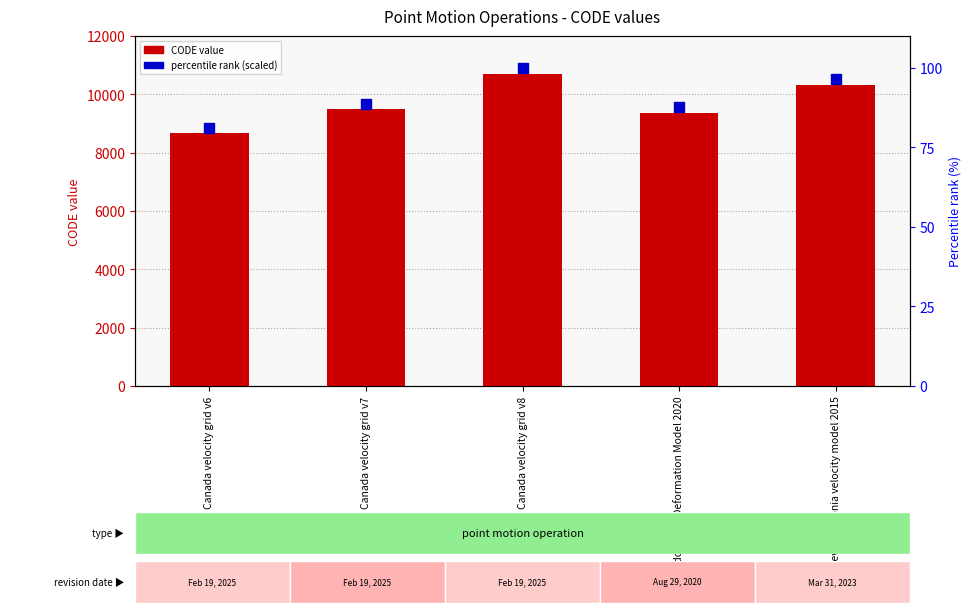

Which series contains the lowest Y value?

percentile rank (scaled)